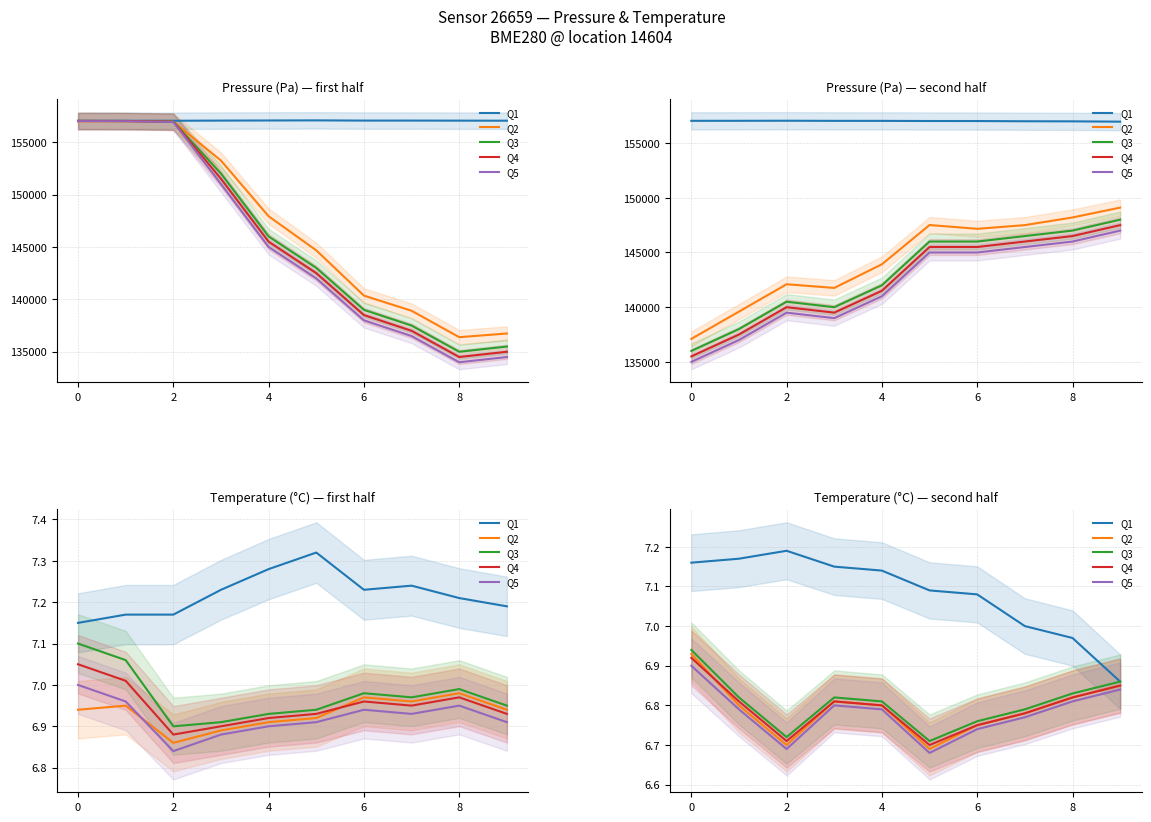

True or false: Q3 has more than 0 interior local peaks.

True